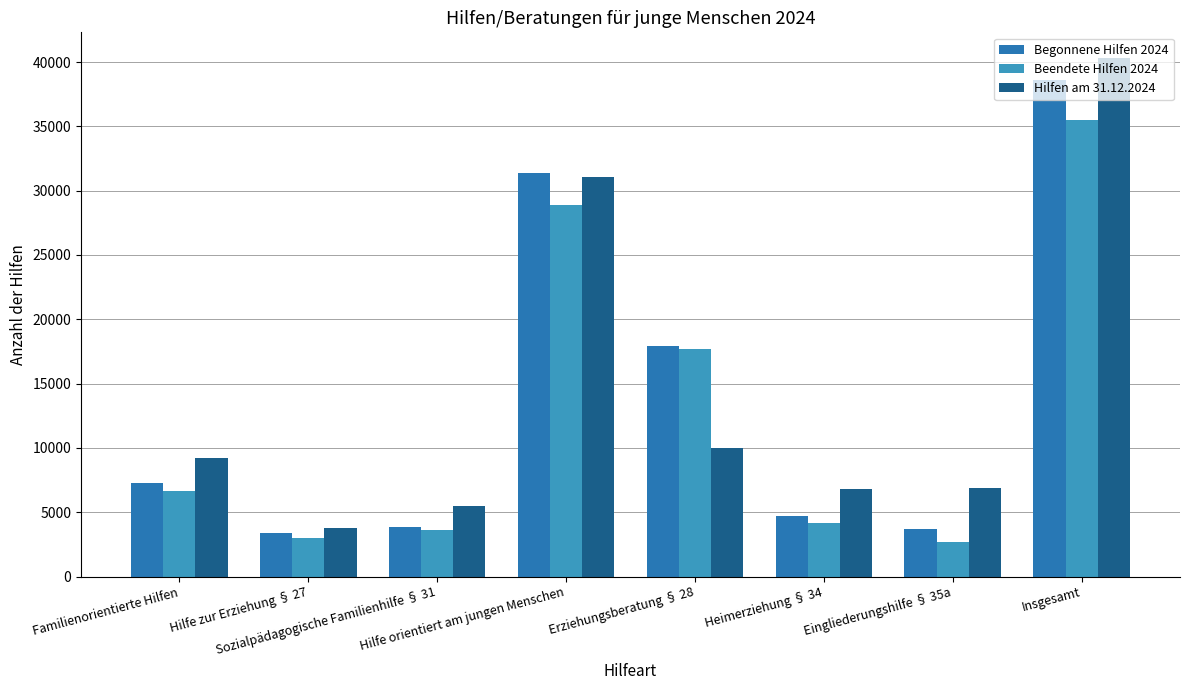

At how many categories does at least one series exceed 38249?

1